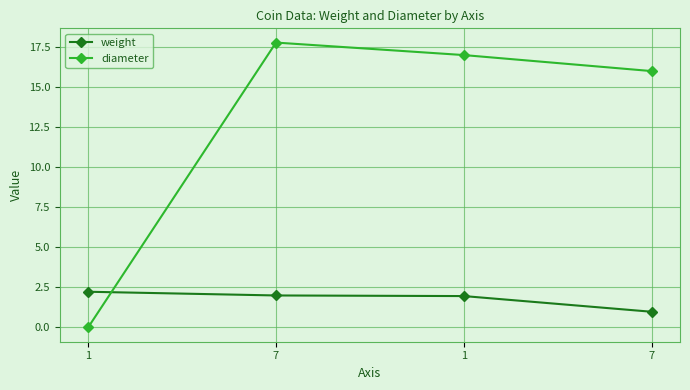

Reading left to right, extract all data points from this chart.

weight: 2.2	2.0	2.0	1.0
diameter: 0.0	17.8	17.0	16.0